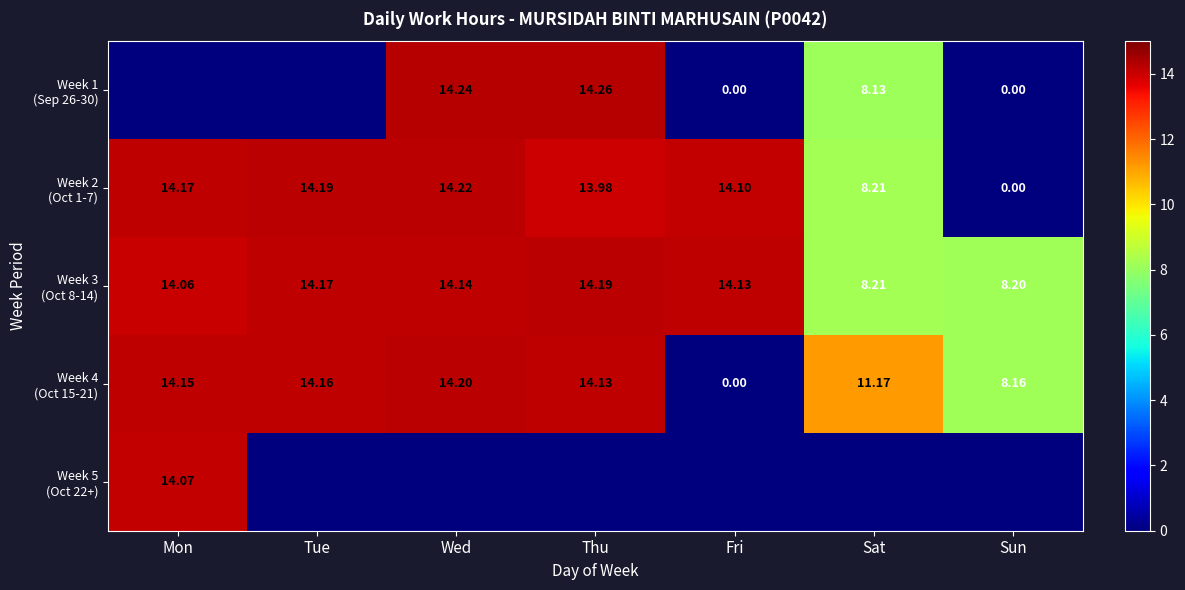

At how many categories does at least one series exceed 3?

7